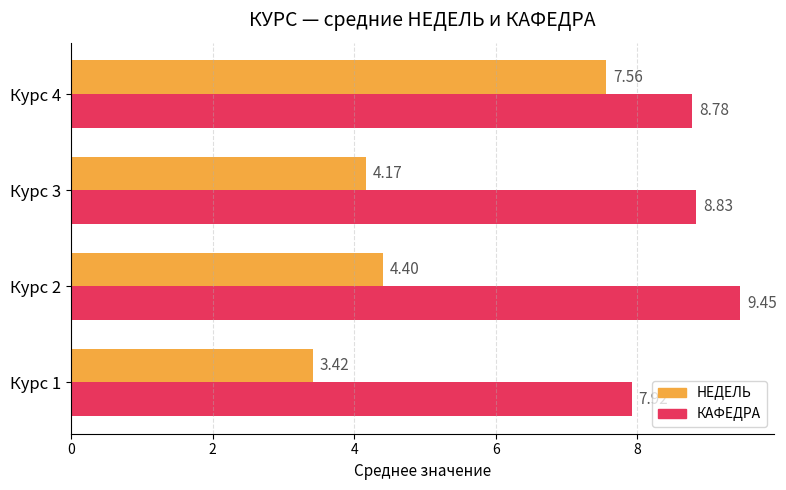

Rank the series by their maximum value, from lowest to highest.

НЕДЕЛЬ, КАФЕДРА